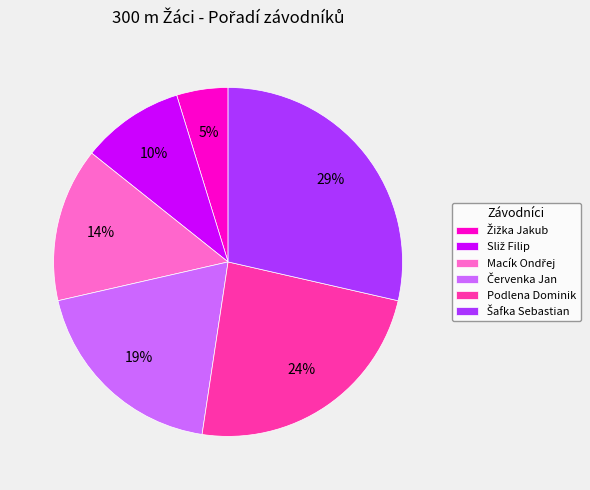

To the nearest percent, what is the difference between the largest and smallest slice percentages?

24%